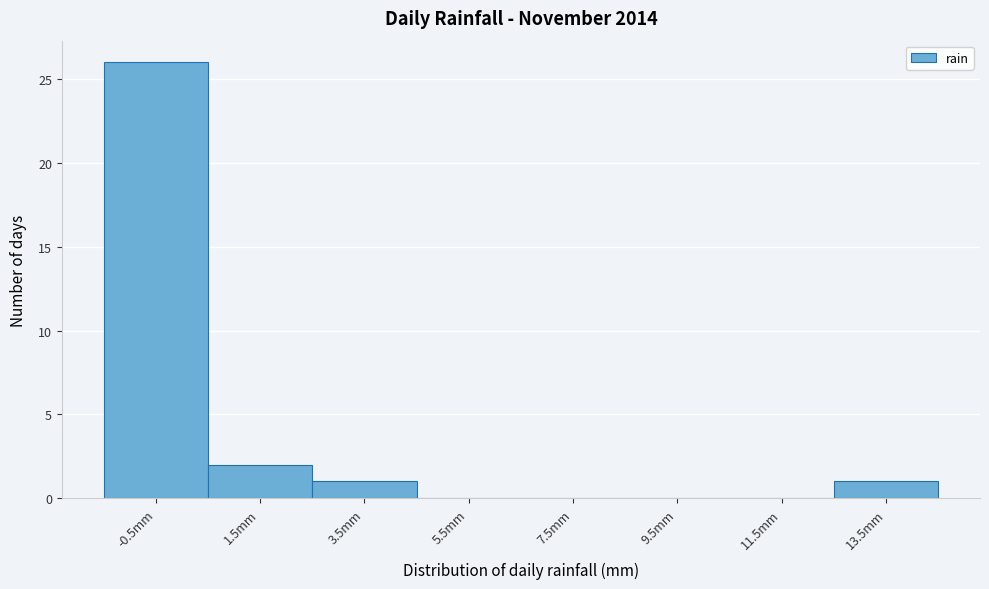

Reading right to left, transcribe all the data shown in this chart.

13.5mm=1	11.5mm=0	9.5mm=0	7.5mm=0	5.5mm=0	3.5mm=1	1.5mm=2	-0.5mm=26